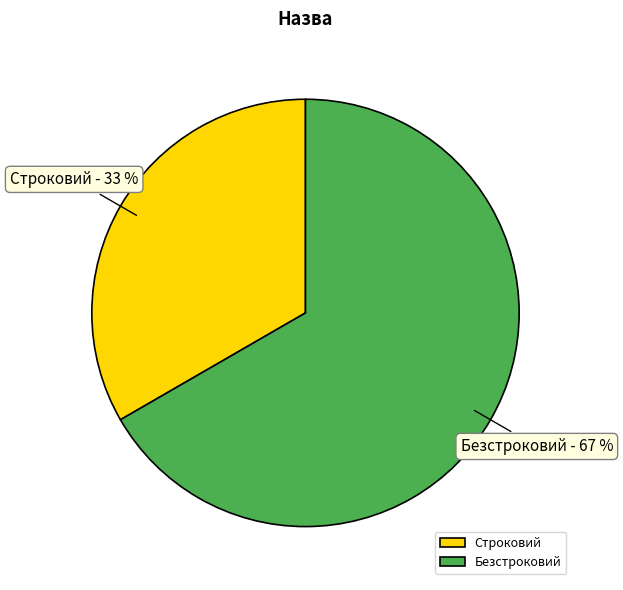

Rank the categories by value from highest to lowest.

Безстроковий, Строковий